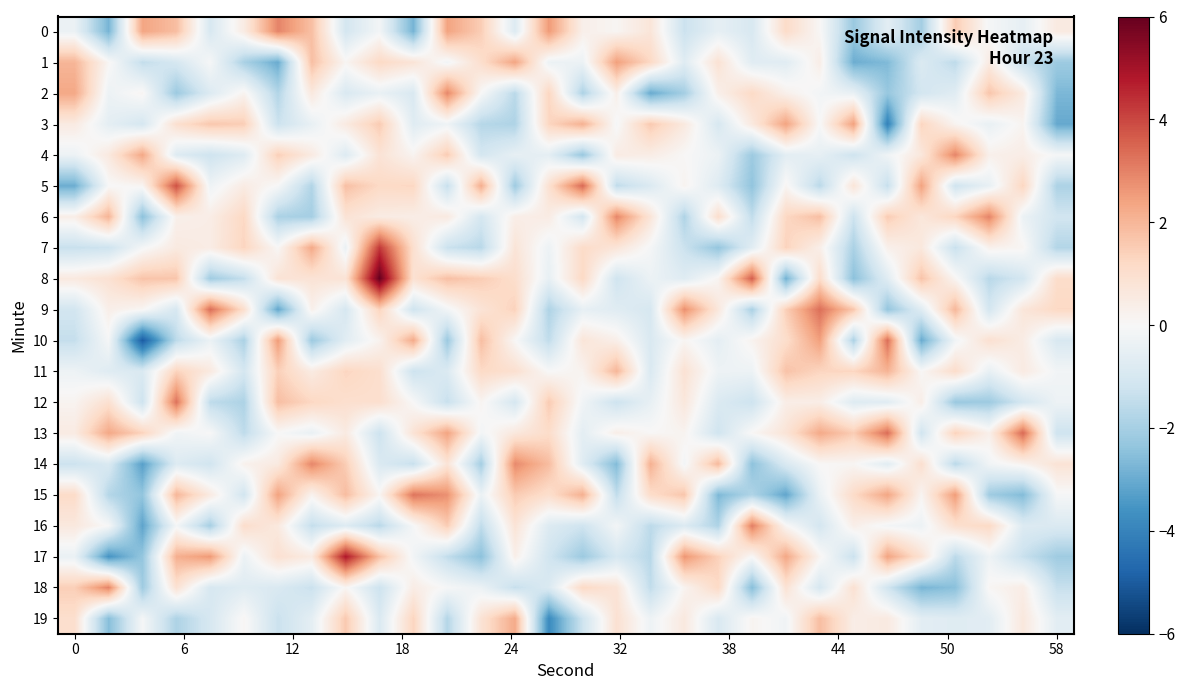

Which series has the largest total across all categories?

13